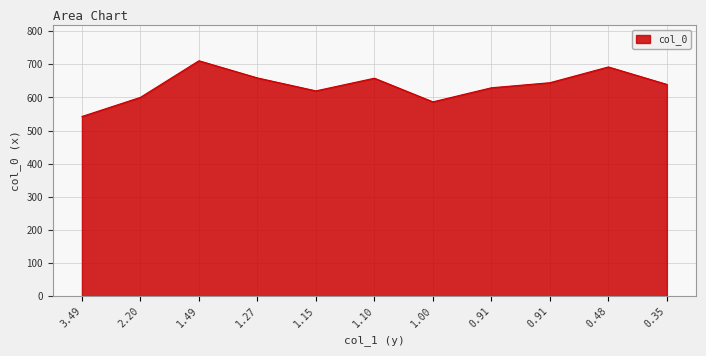

How many series are shown in this chart?

1